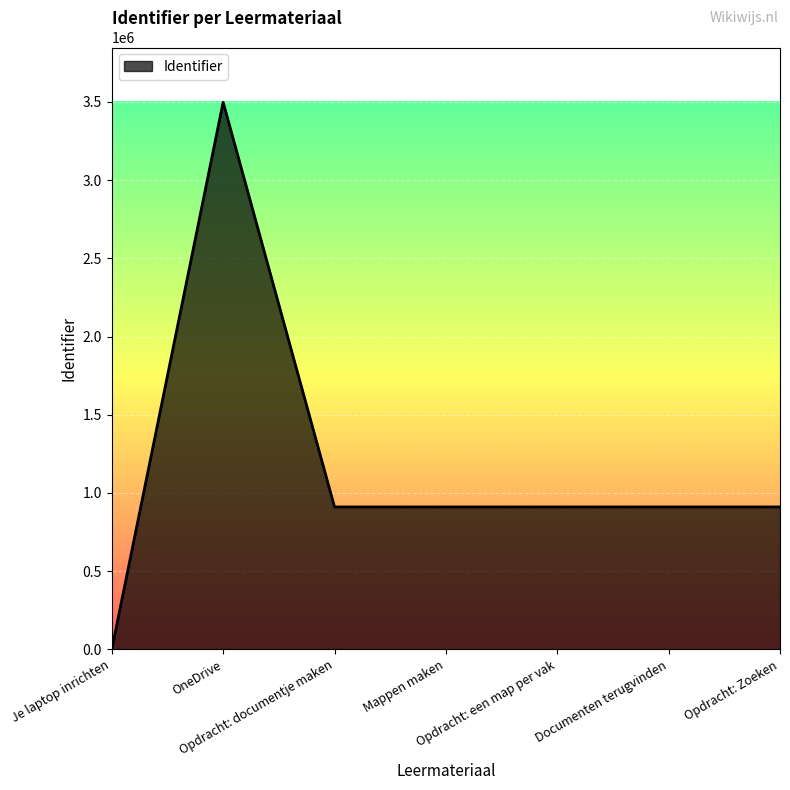

What is the sum of all values?

8049806